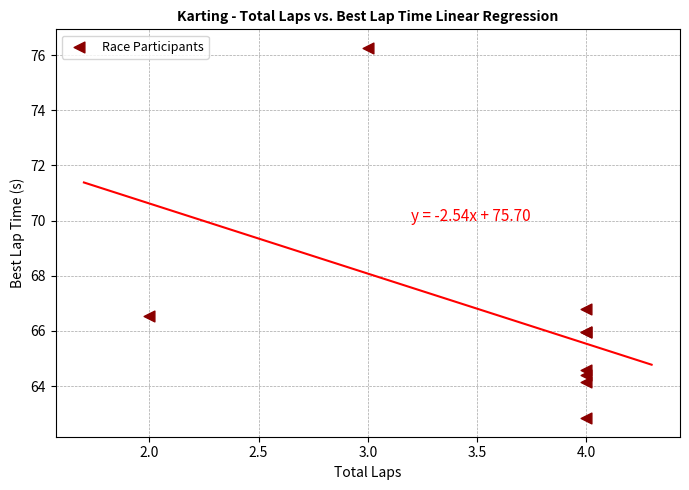

What Y value in the scatter plot is closest to 69?

66.8